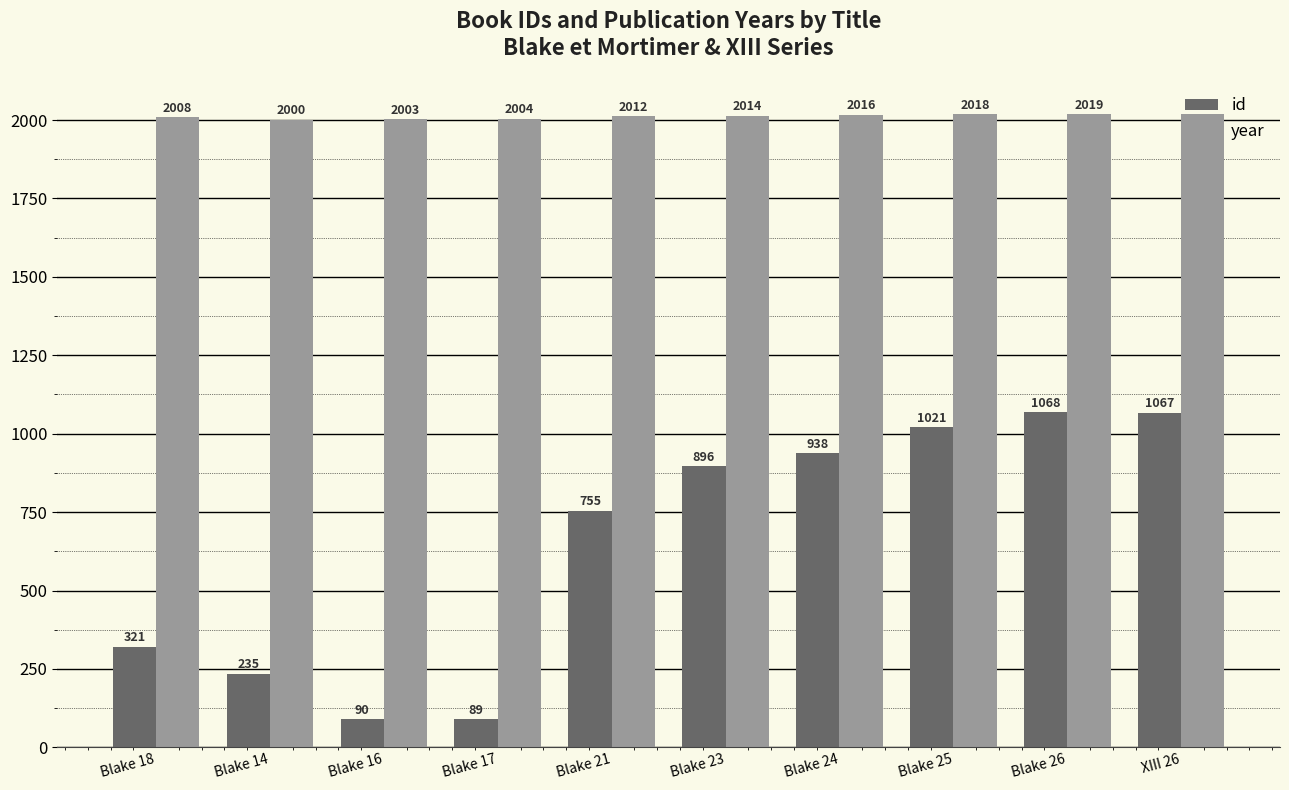

What is the value of the year bar at the 2nd from the left?

2000